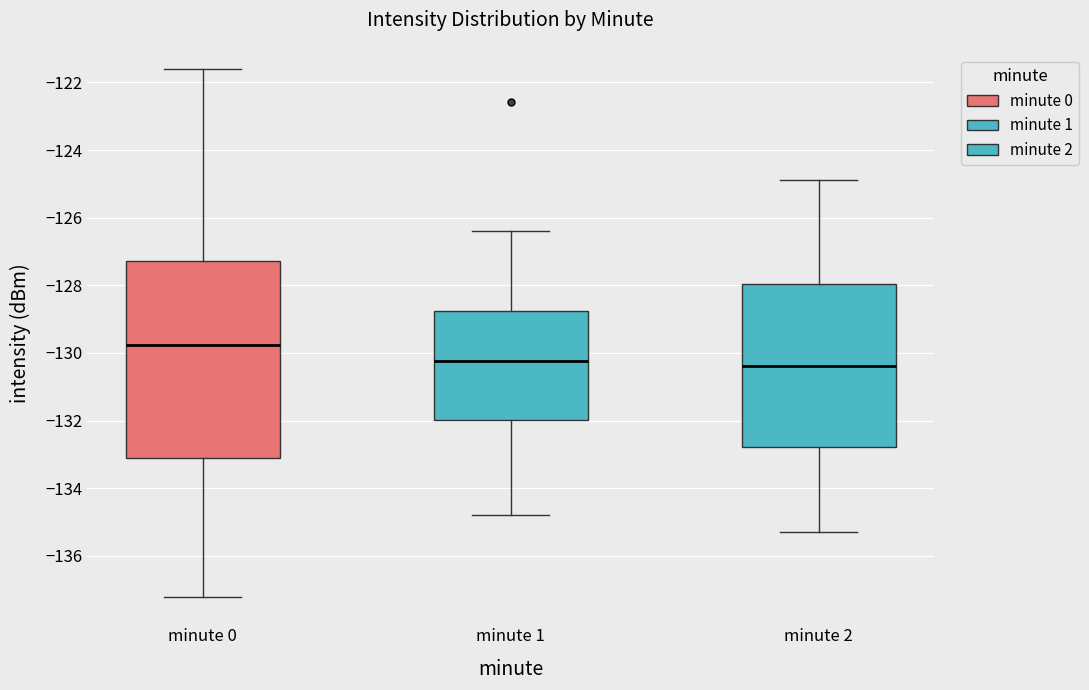

Where does the upper whisker of the box for minute 2 end on the y-axis? The values are not printed on the chart, so give them approximately, as read against the axis.

-124.8